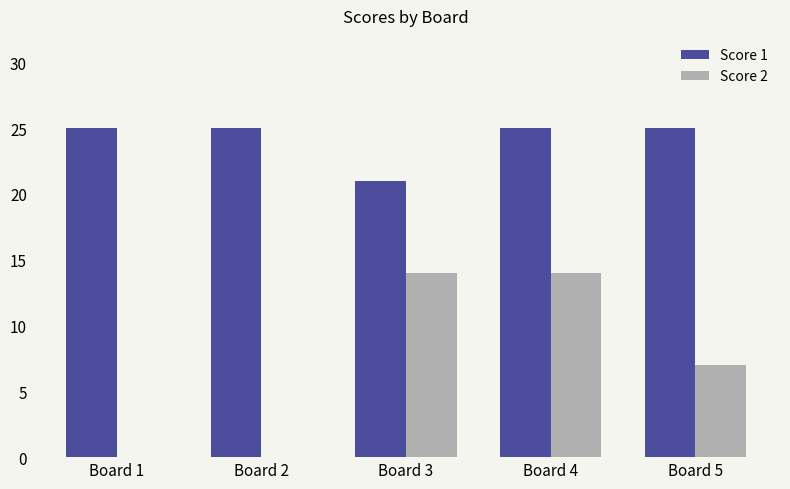

Between Board 4 and Board 5, which series saw the biggest shift?

Score 2